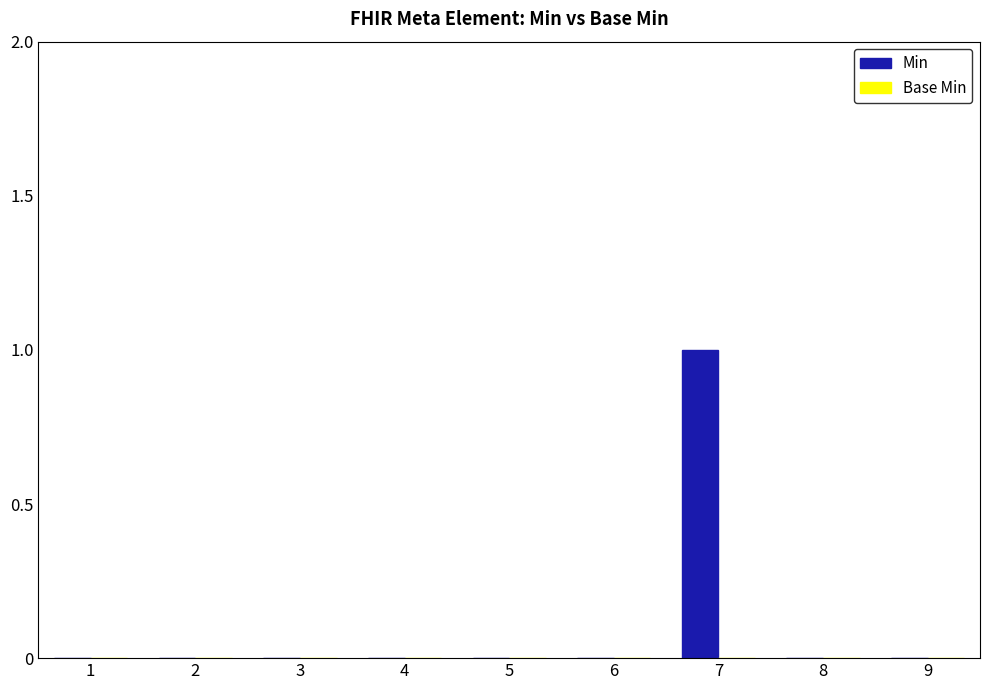

Reading left to right, list all the values displayed in this chart.

1=0	2=0	3=0	4=0	5=0	6=0	7=1	8=0	9=0